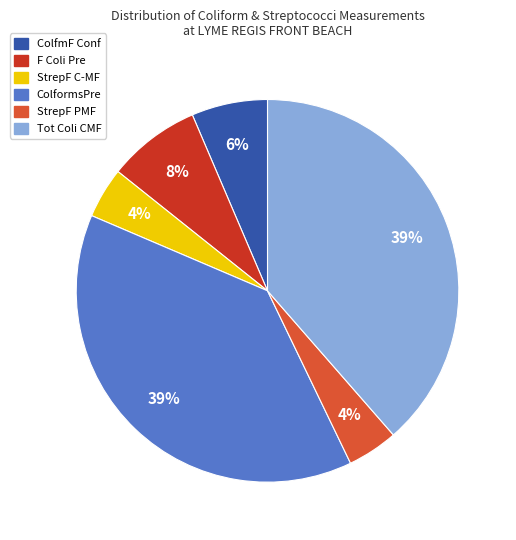

To the nearest percent, what is the average slice percentage?

17%